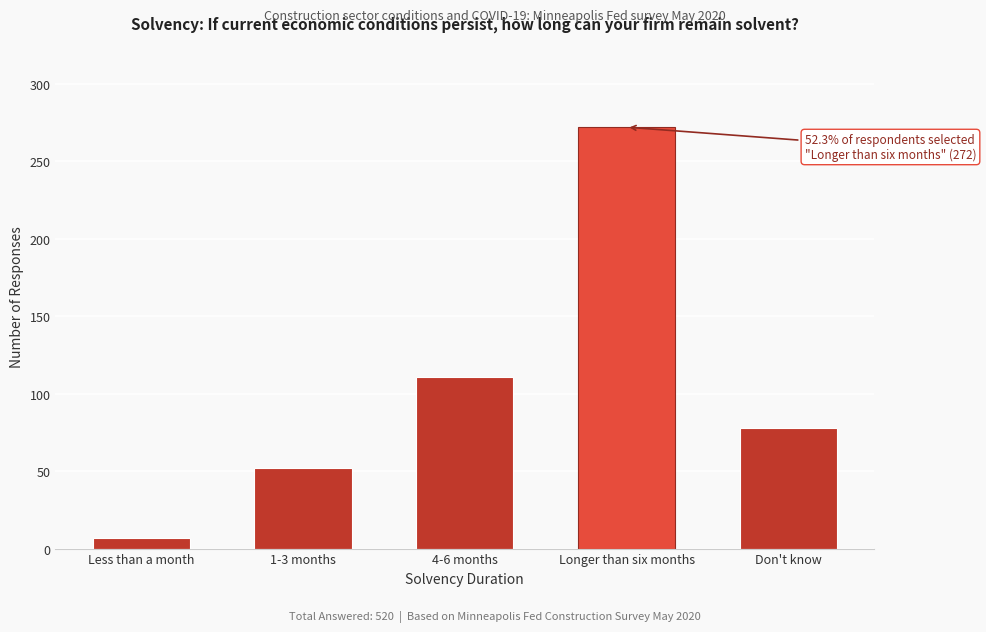

Reading right to left, transcribe all the data shown in this chart.

Don't know=78	Longer than six months=272	4-6 months=111	1-3 months=52	Less than a month=7